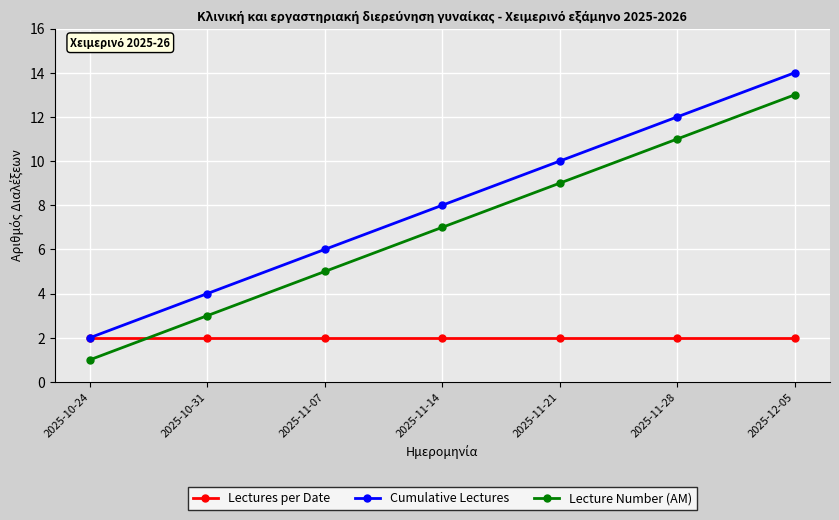

What is the total value across all series at 2025-12-05?

29